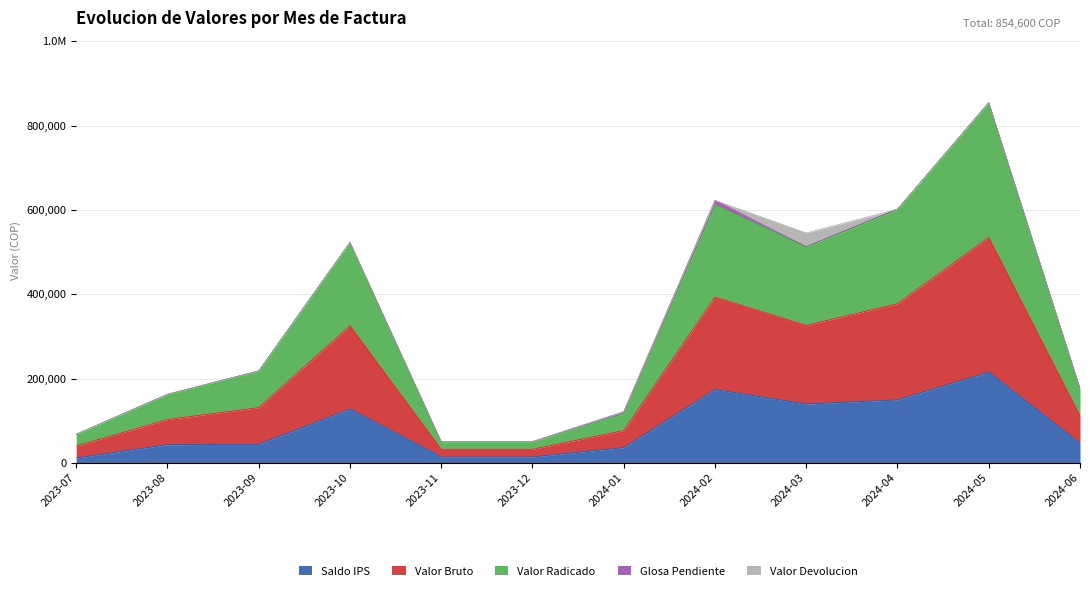

True or false: Valor Bruto and Valor Radicado cross at least once.

False